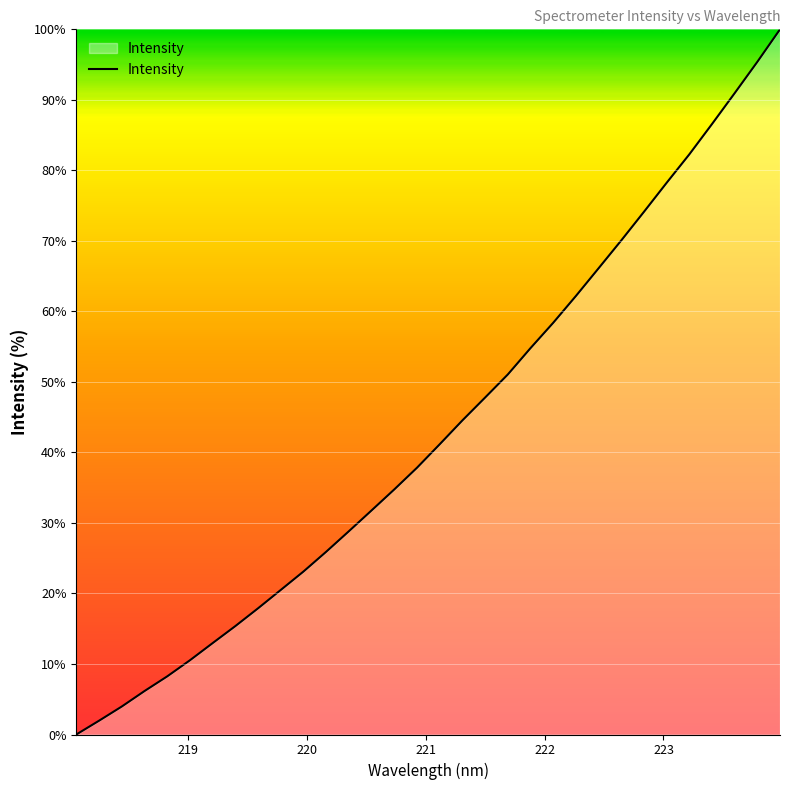

What is the difference between the maximum and minimum values?

100.0